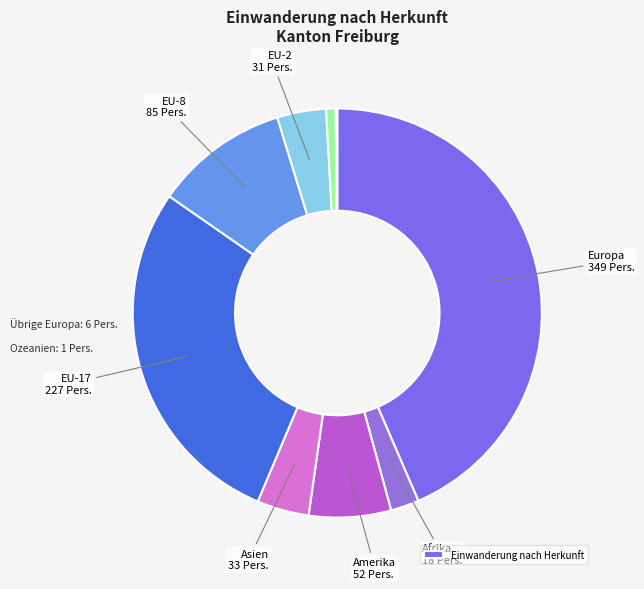

How many segments does this pie chart have?

9